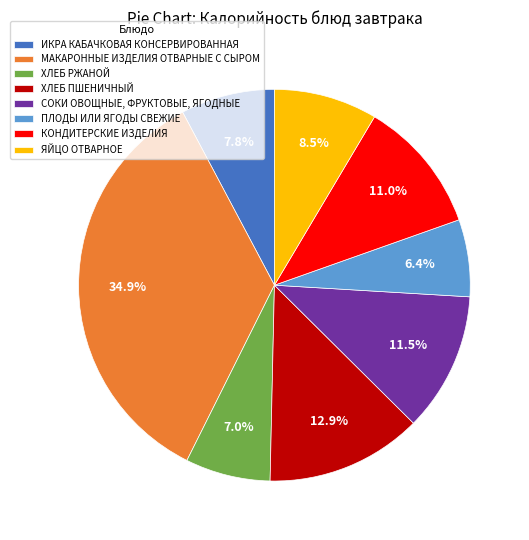

How many segments does this pie chart have?

8